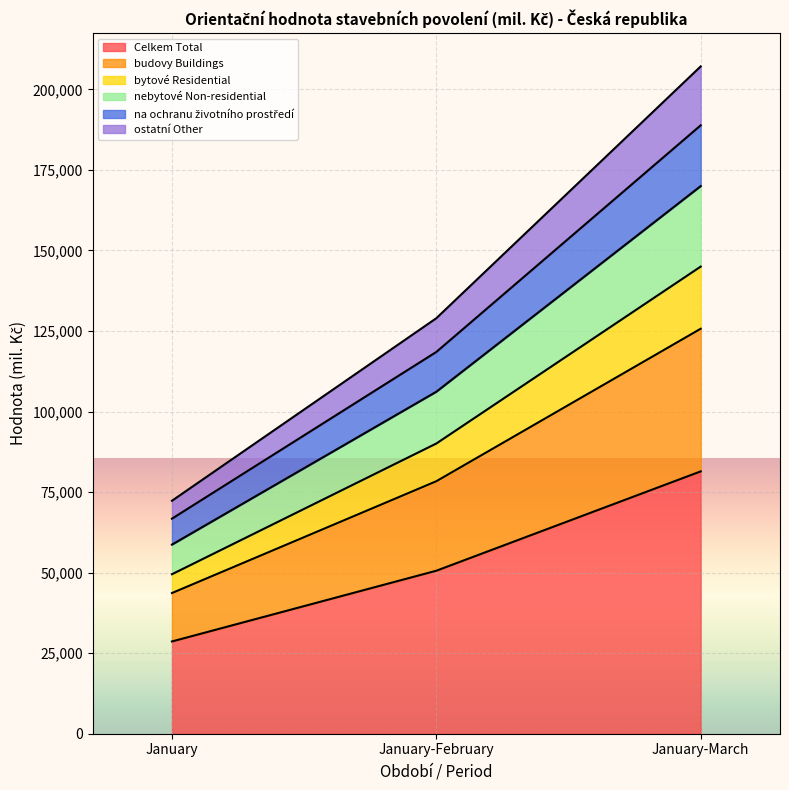

What position from the left is January-March?

3